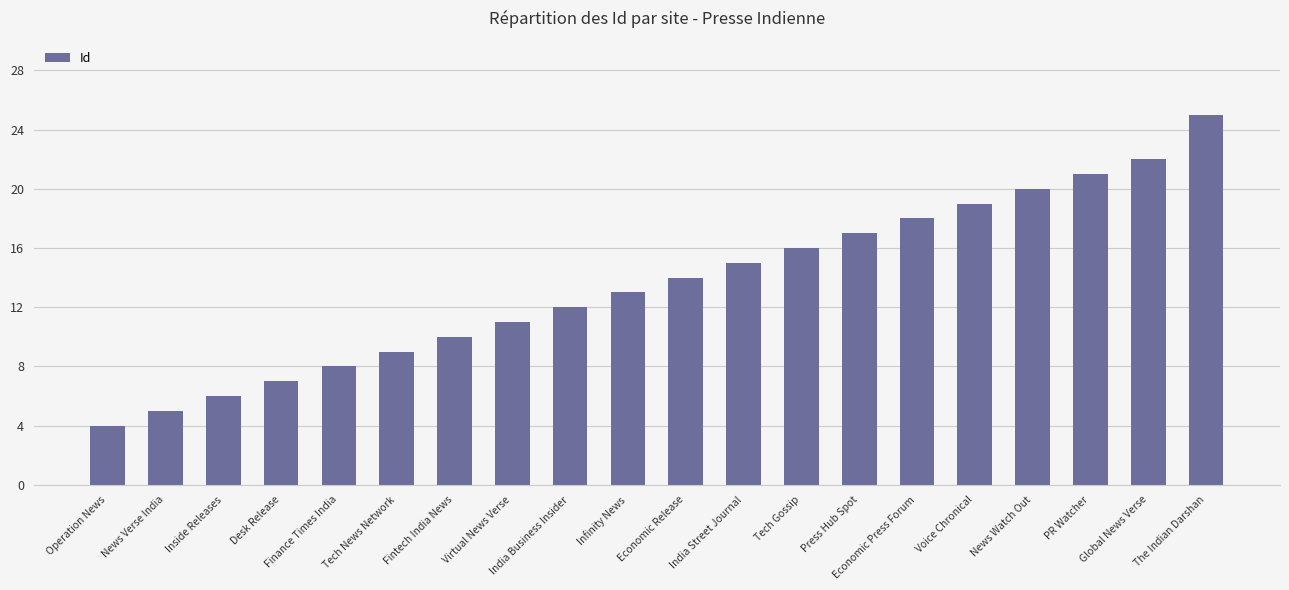

Which has a higher value, Economic Release or Virtual News Verse?

Economic Release